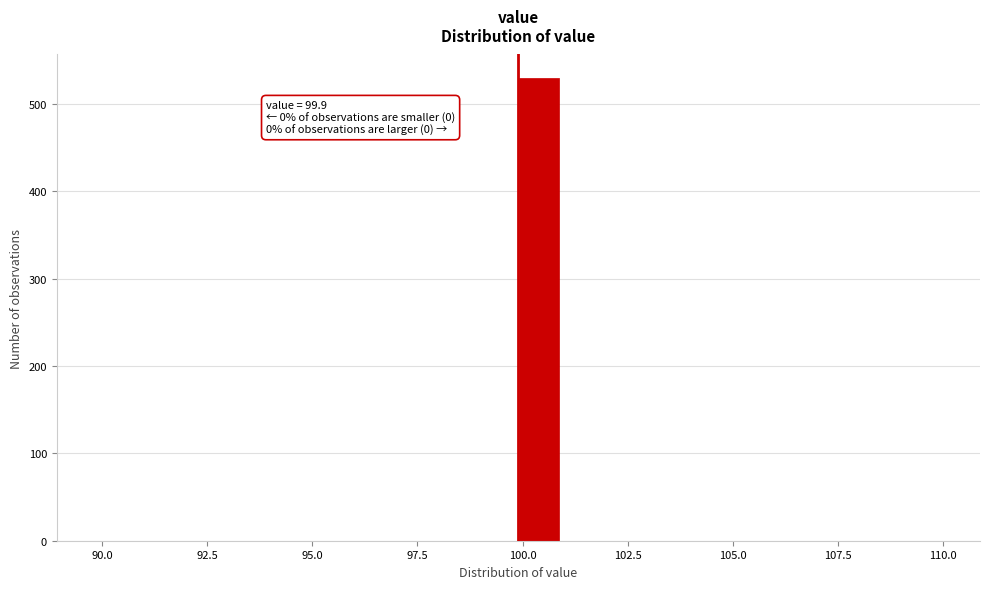

Around what value on the x-axis is the tallest bar? Give the approximate position of its centre, as read against the axis.

100.5